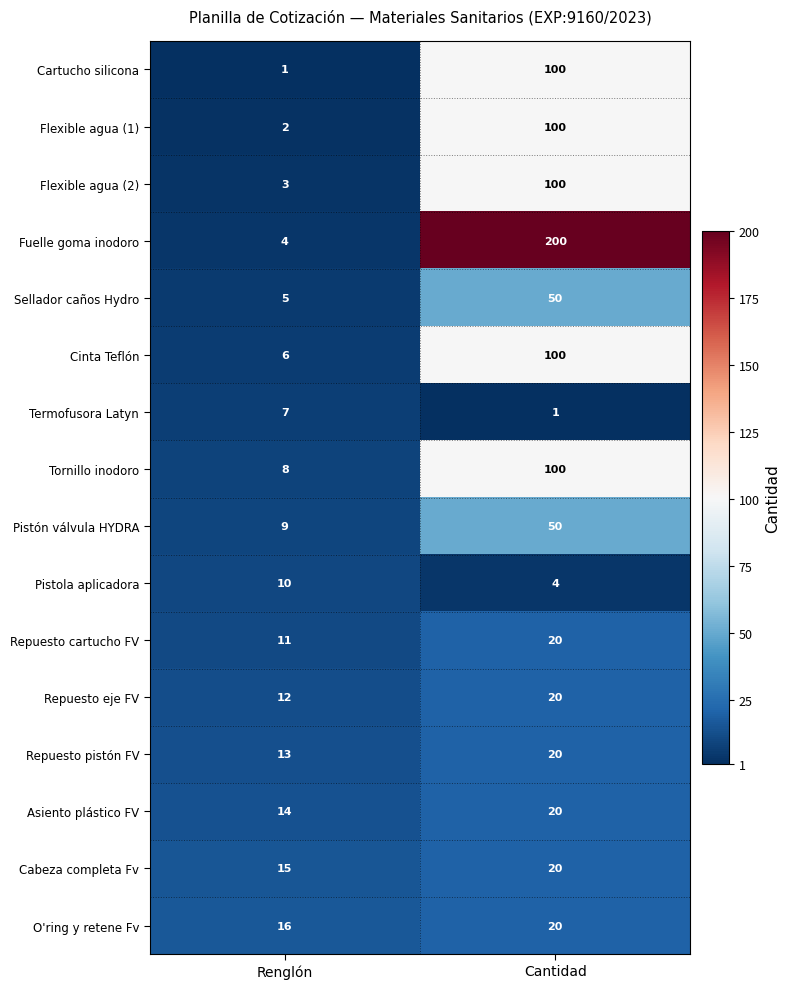

The Fuelle goma inodoro series shows 87 at Cantidad. True or false?

False